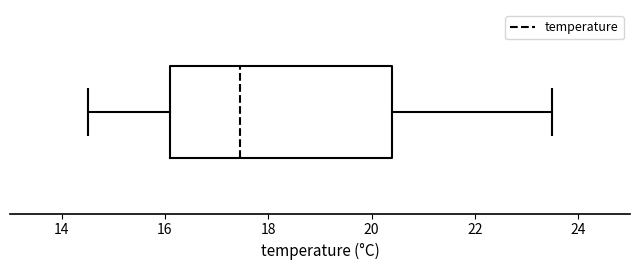

Transcribe this box plot: give where the median line is, the range the box spans, and where the two whiskers end, as read against the x-axis. The values are not printed on the chart, so give them approximately, as read against the axis.

median 17.4, box 16.2 to 20.4, whiskers 14.6 to 23.6